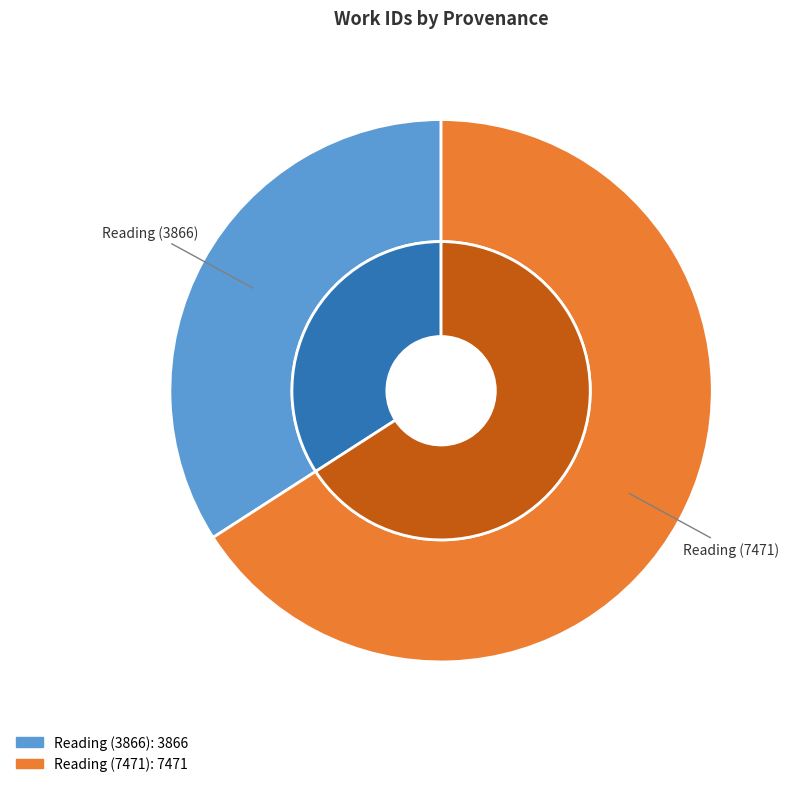

What portion of the pie excludes Reading (7471)?

34.1%